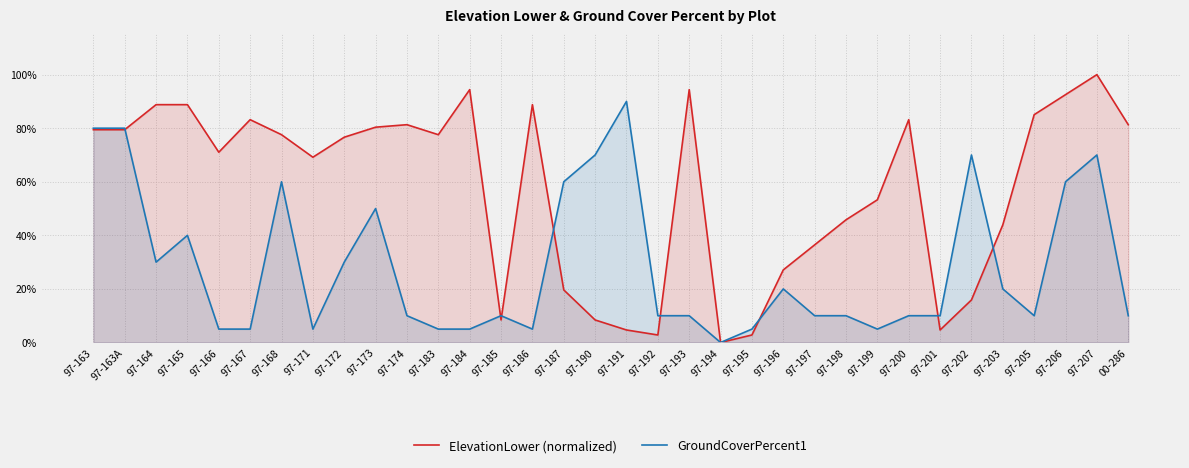

How many data points in ElevationLower (normalized) are above 0?

33